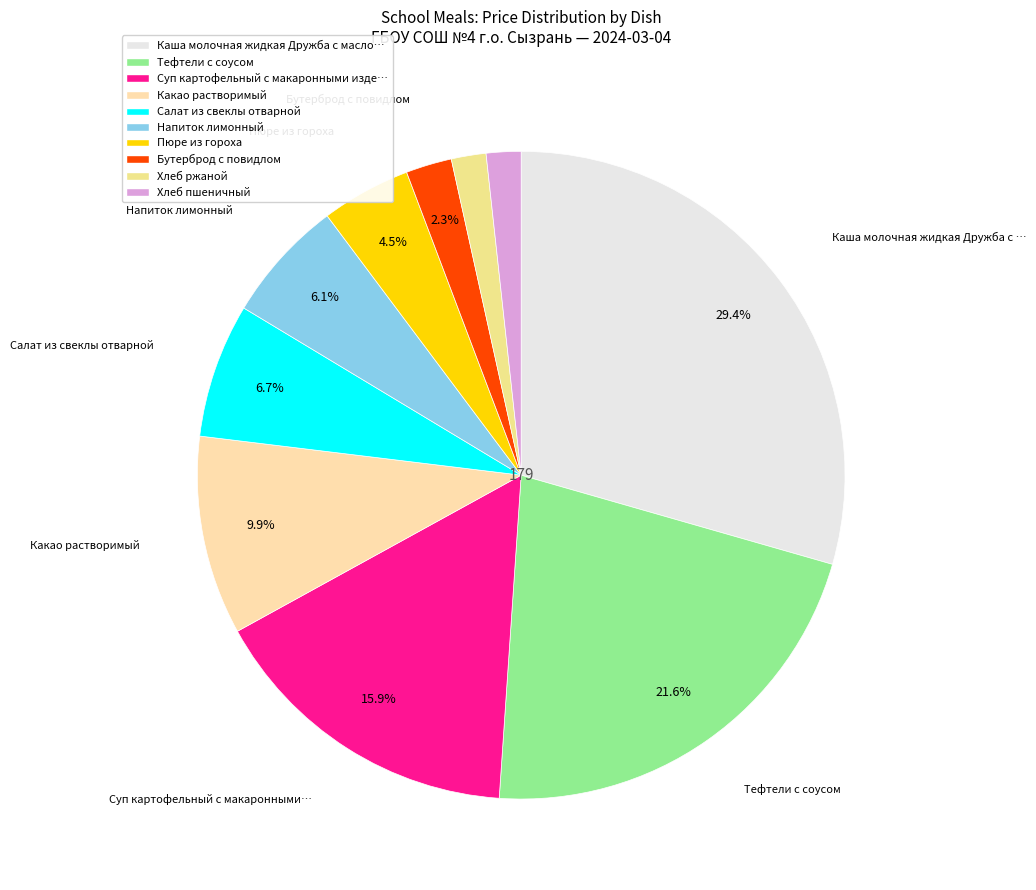

To the nearest percent, what is the average slice percentage?

10%